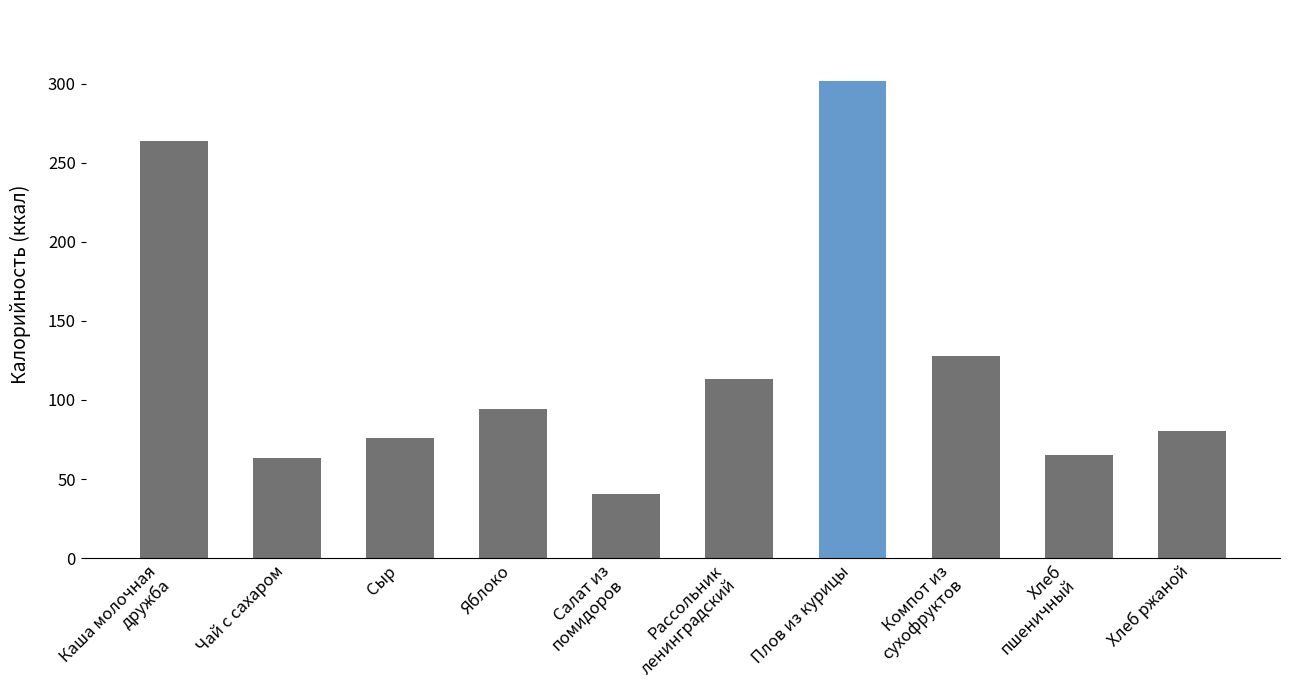

What is the change in value from Сыр to Хлеб
пшеничный?

-11.0